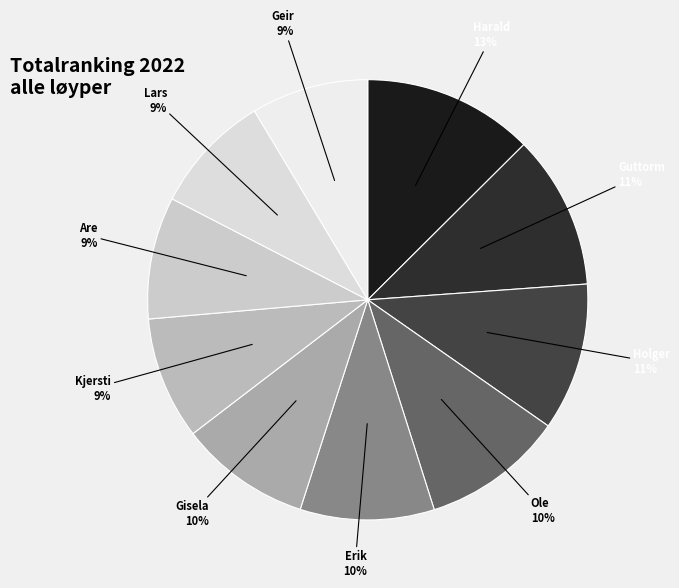

How many segments does this pie chart have?

10